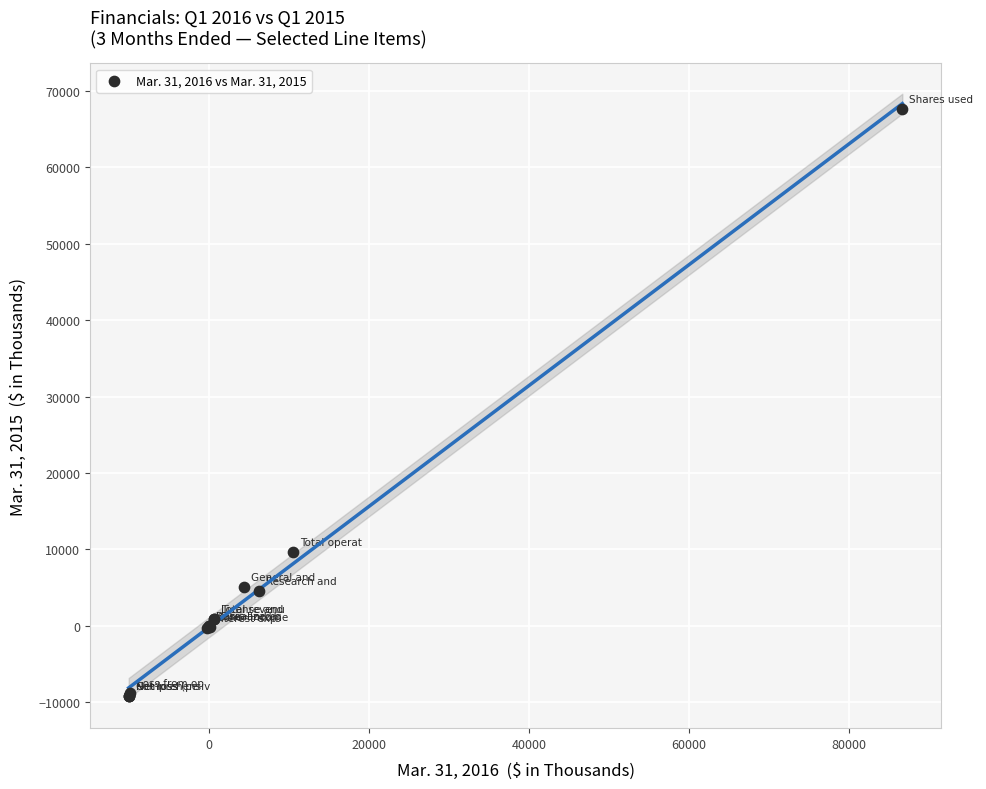

What Y value in the scatter plot is closest to 29256?

9623.0